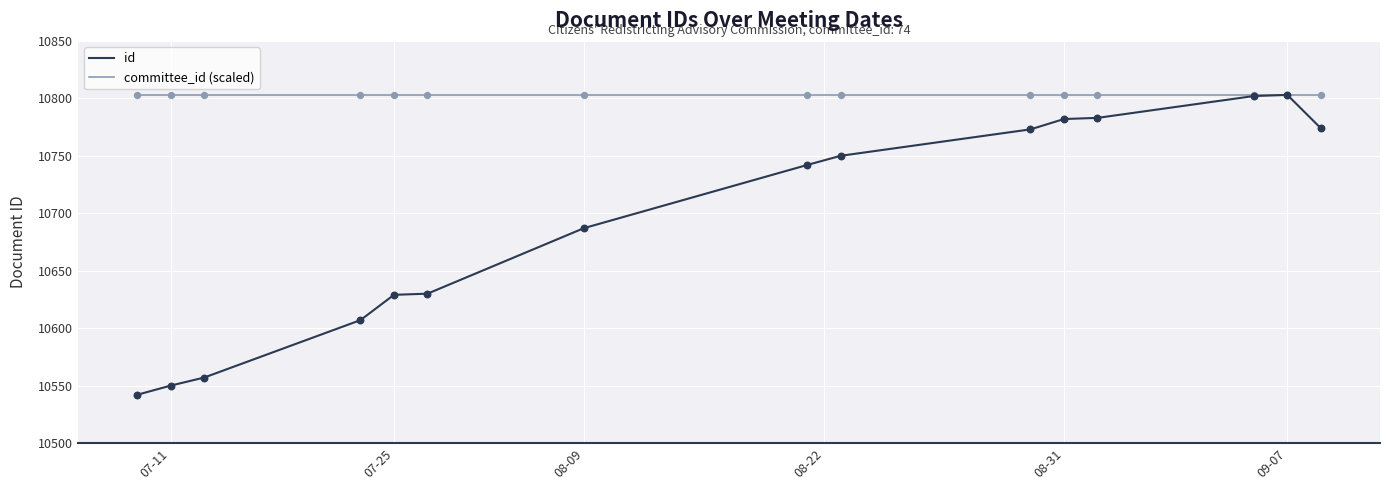

Which series has the largest total across all categories?

committee_id (scaled)